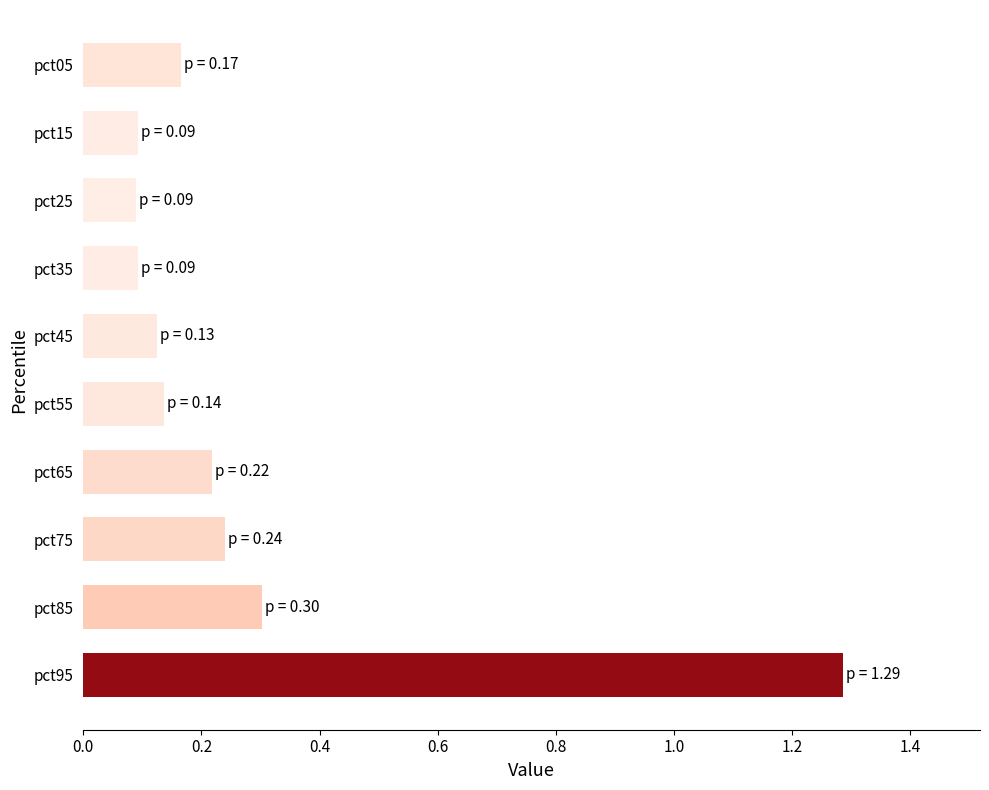

Which category has the highest value across all series?

pct95